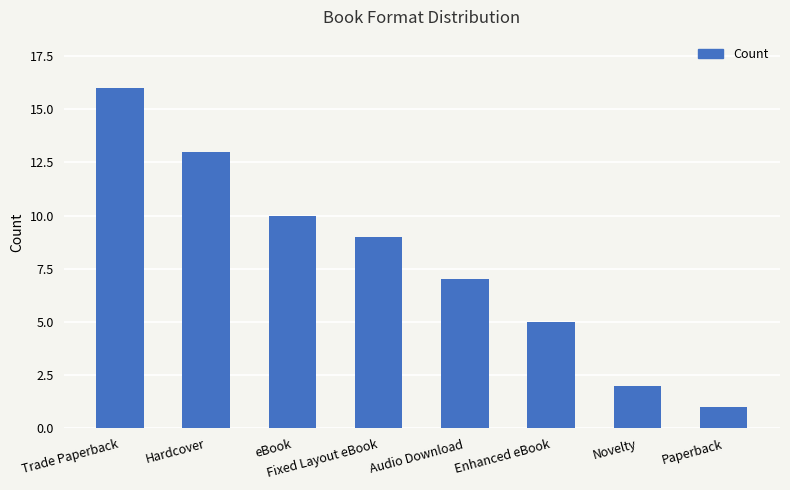

At which category does the chart reach its peak across all series?

Trade Paperback